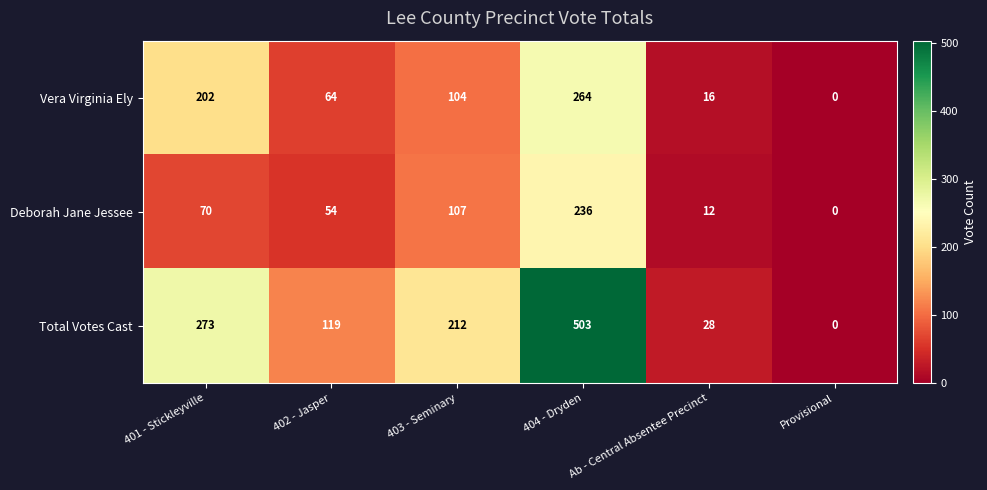

List the series in order of their peak value, lowest first.

Deborah Jane Jessee, Vera Virginia Ely, Total Votes Cast